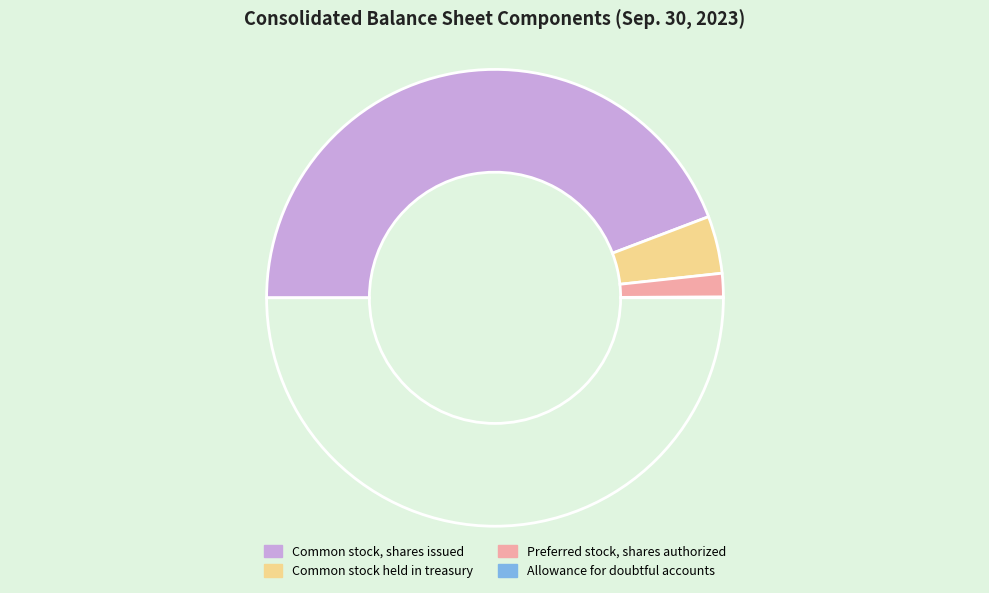

How many slices are in this pie chart?

4